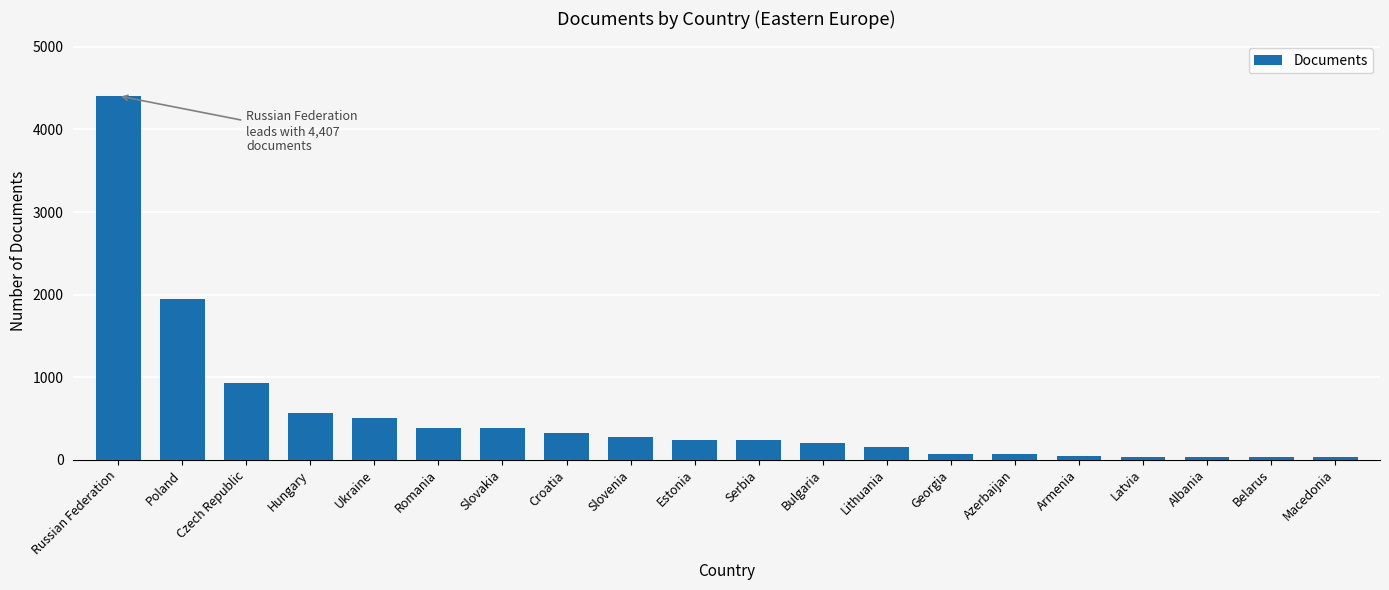

What is the difference between the values at Croatia and Lithuania?

177